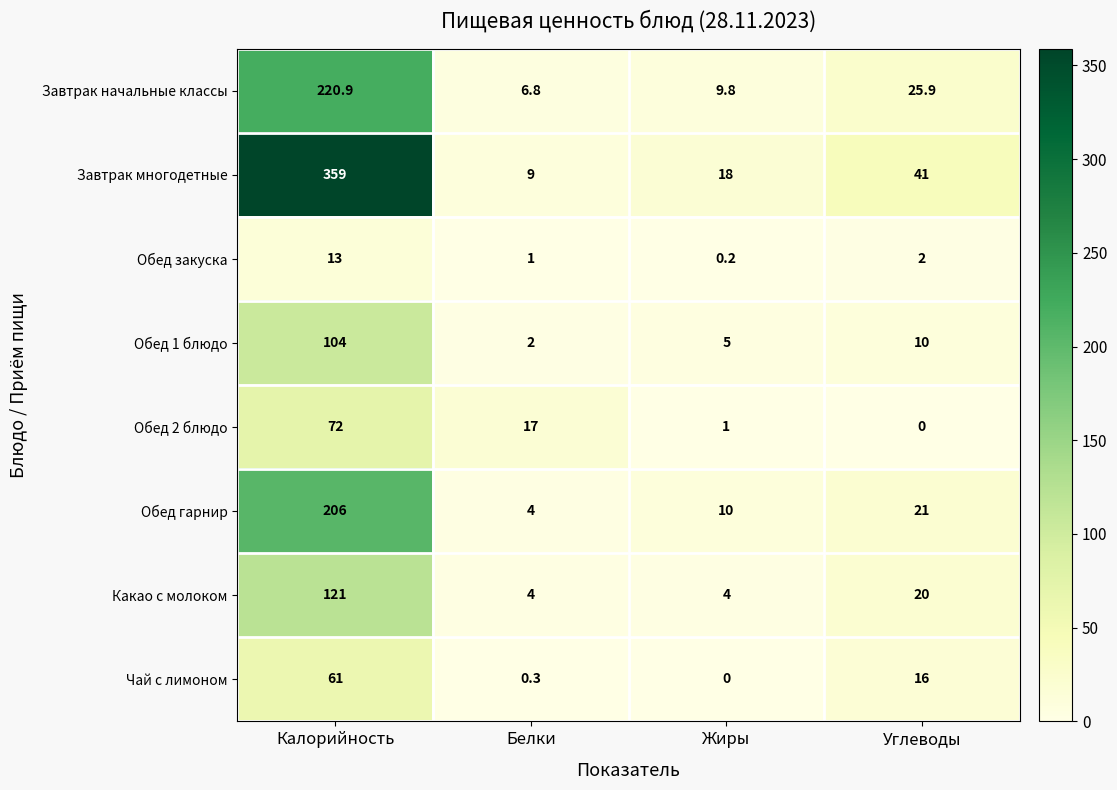

True or false: Завтрак многодетные has a value of 9.0 at Белки.

True